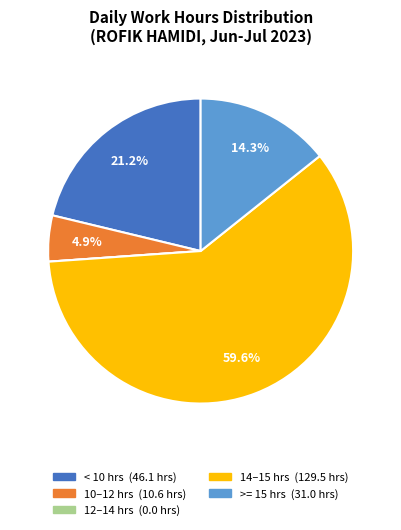

Is there any slice that represents more than half of the pie?

Yes